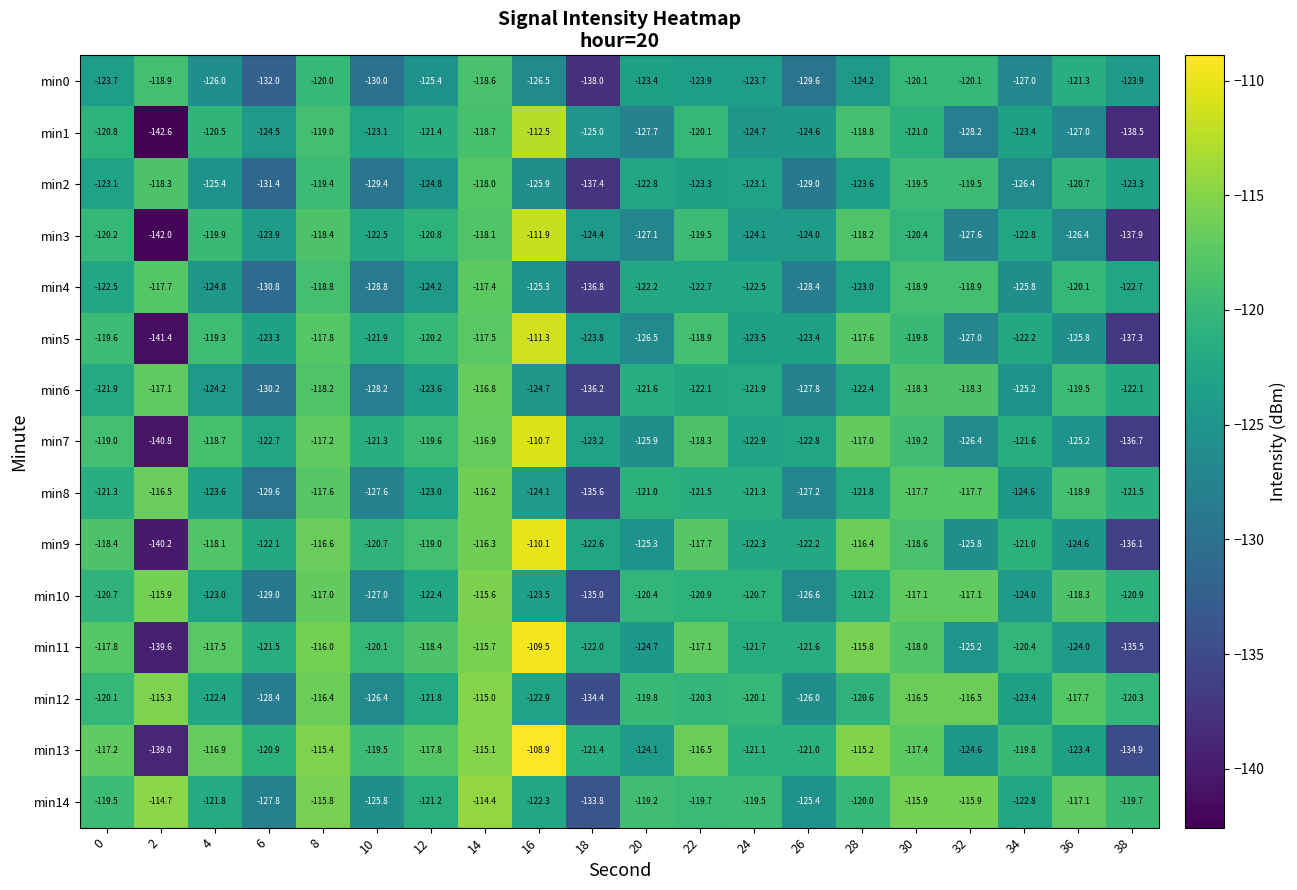

What is the total value across all series at 38?

-1931.3